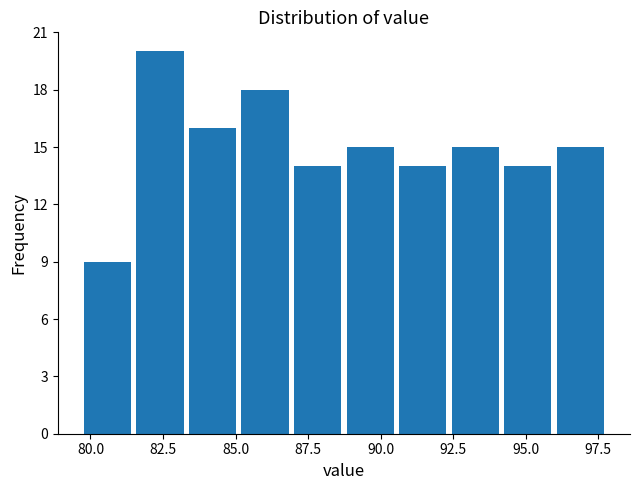

Around what value on the x-axis is the tallest bar? Give the approximate position of its centre, as read against the axis.

82.5